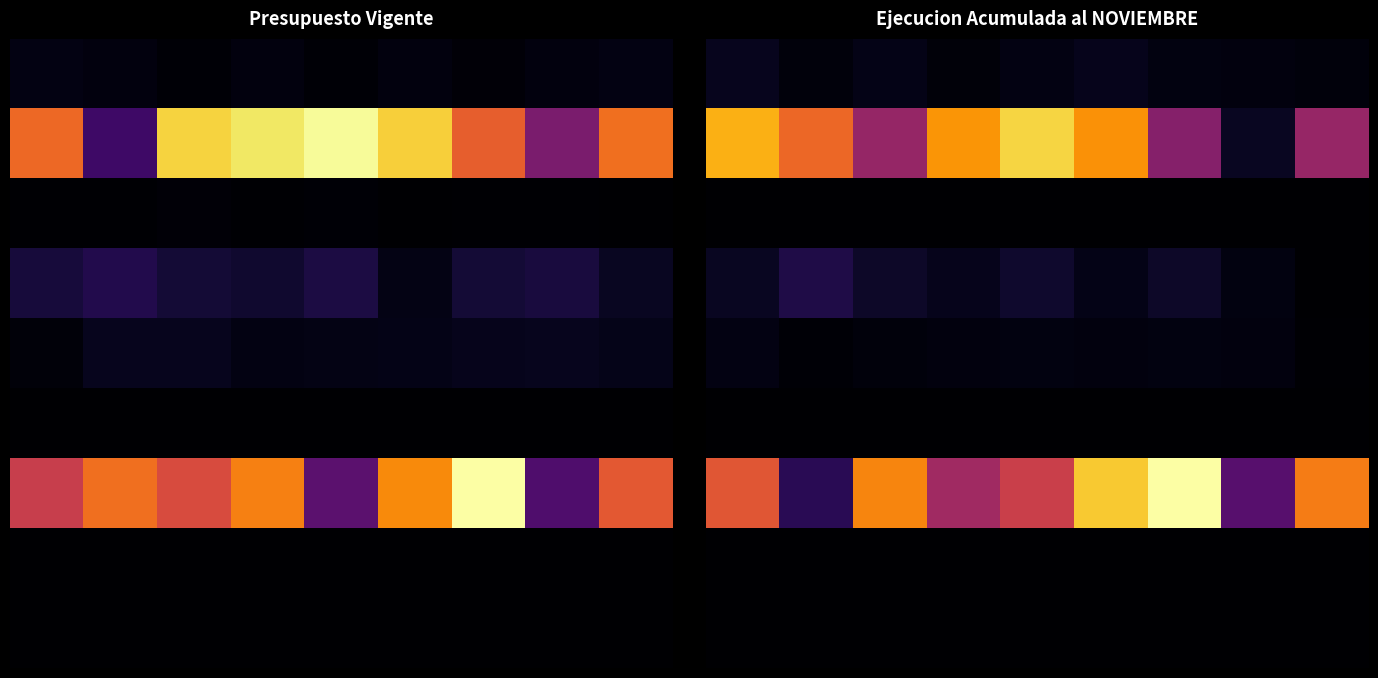

Which has a higher value, 5 or 7?

5